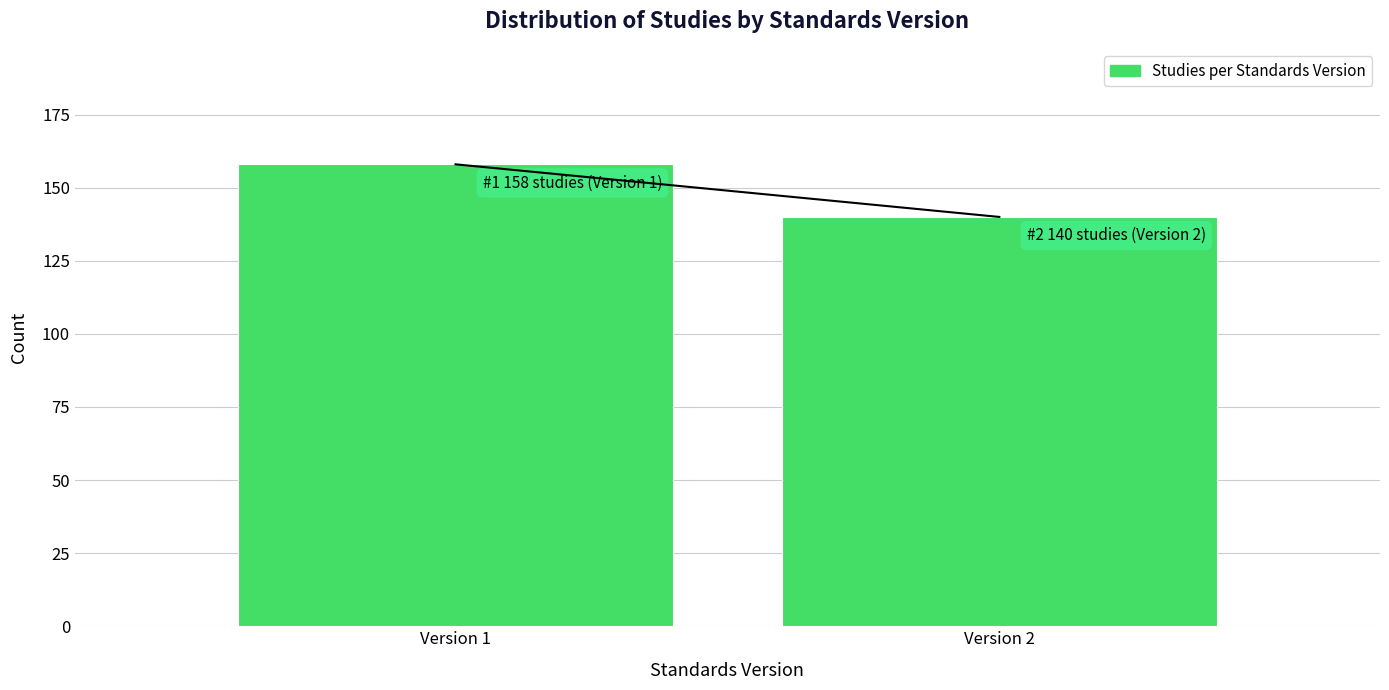

Reading left to right, extract all data points from this chart.

158	140